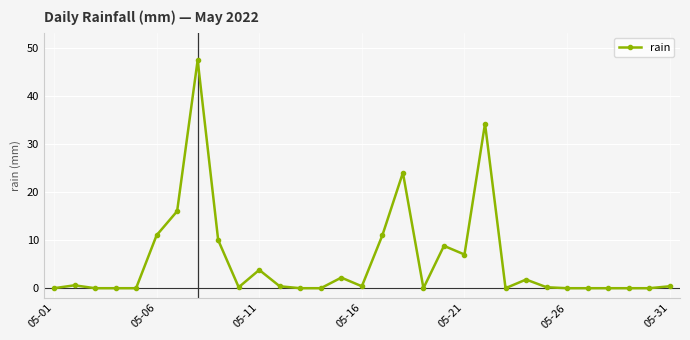

What is the greatest value displayed?

47.4